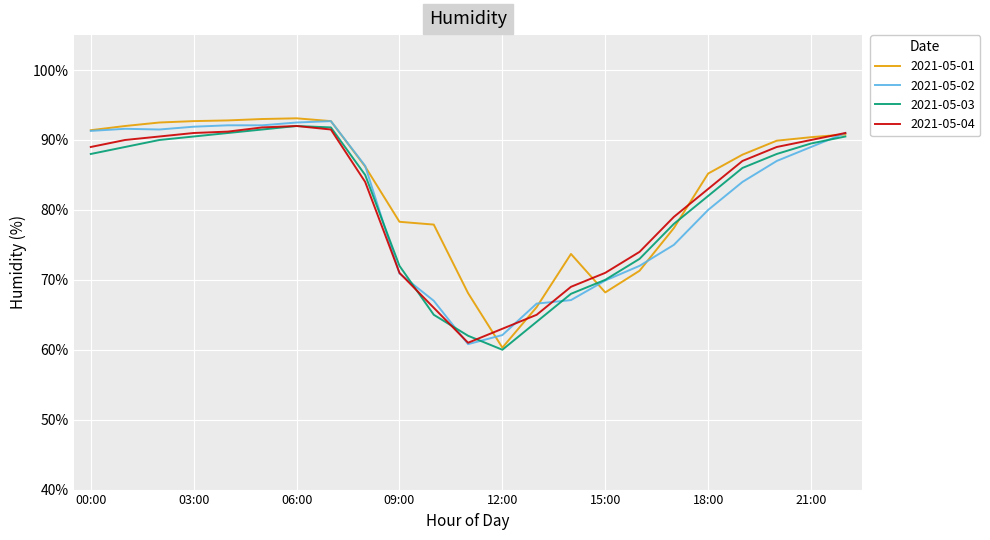

What is the greatest value displayed?

93.1